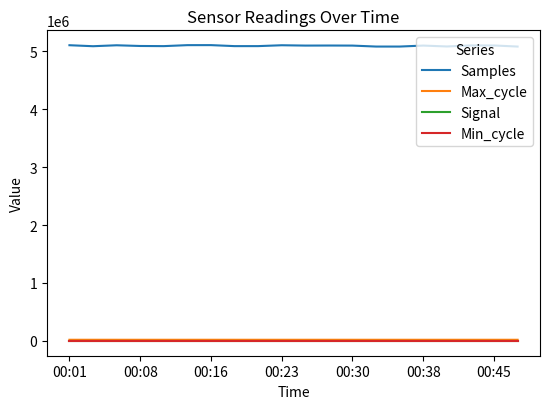

Which series has the largest range (max minus min)?

Samples